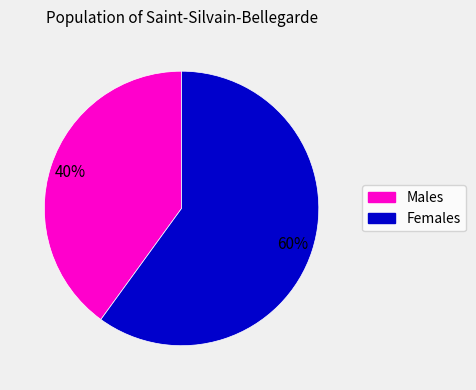

Does any single category account for the majority?

Yes